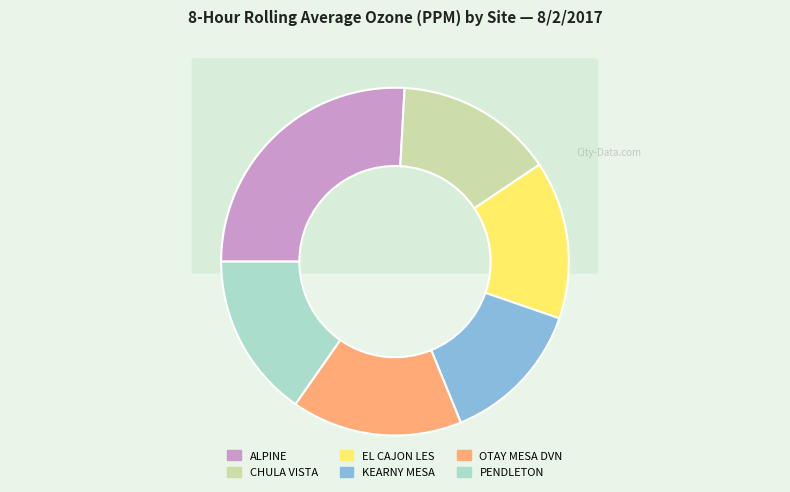

Count the number of slices in the pie.

6